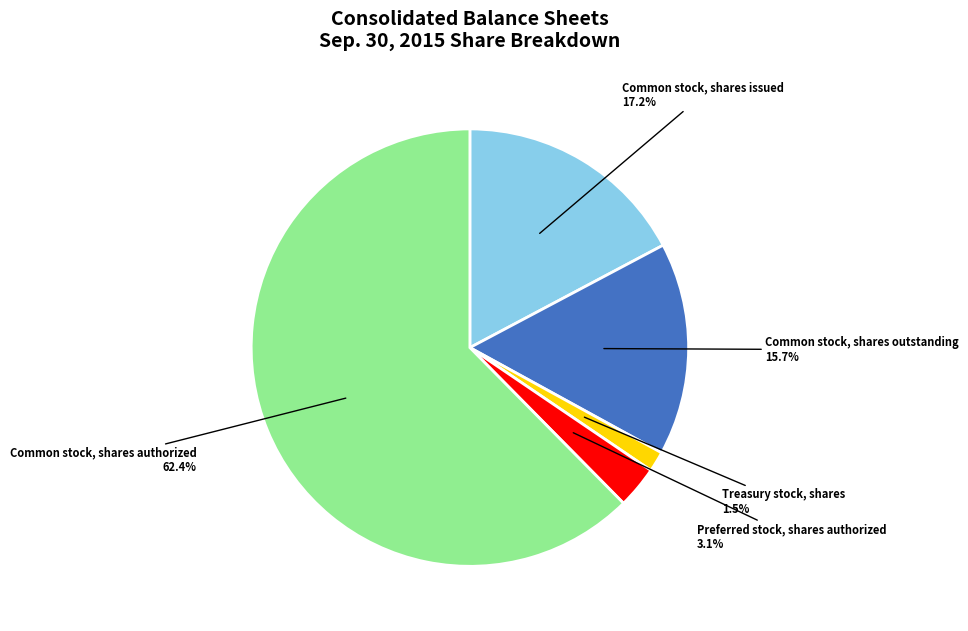

Which slice represents more than half of the pie?

Common stock, shares authorized